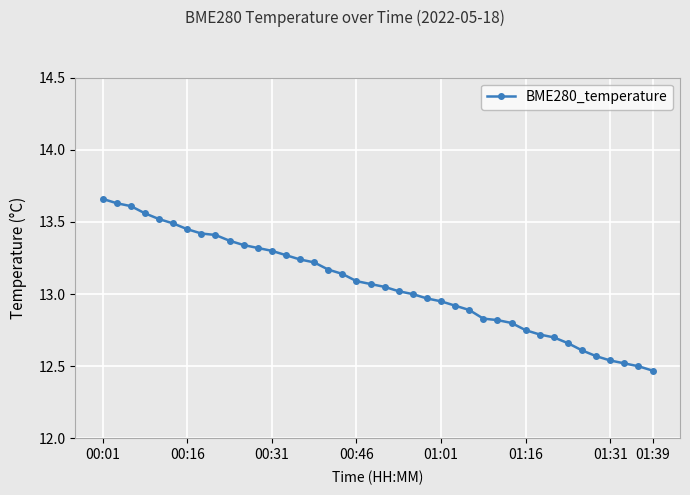

What is the sum of all values?

522.6